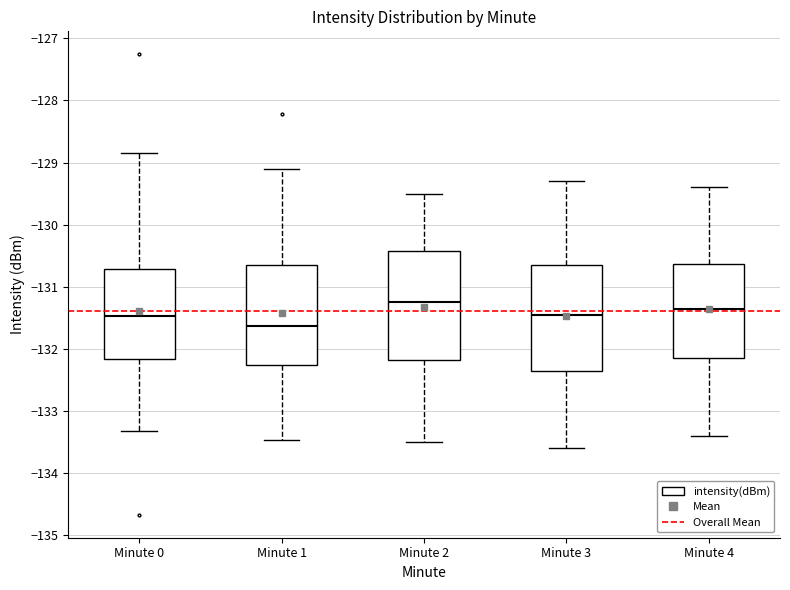

Where is the lower edge of the box for Minute 2 on the y-axis? The values are not printed on the chart, so give them approximately, as read against the axis.

-132.2